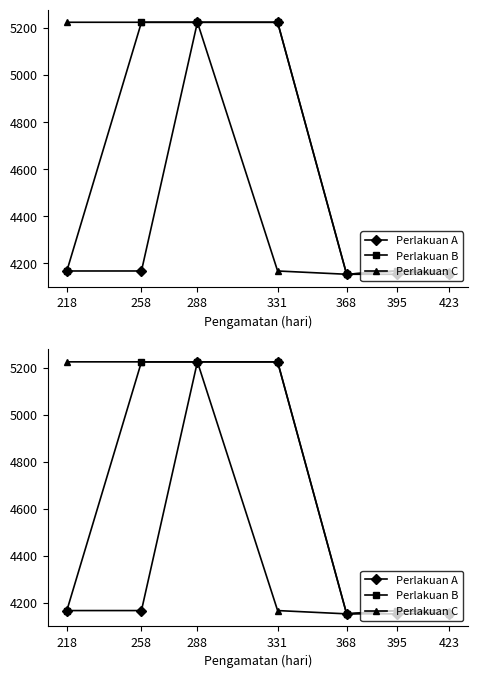

Rank the categories by Perlakuan B value from highest to lowest.

258, 288, 331, 218, 395, 368, 423